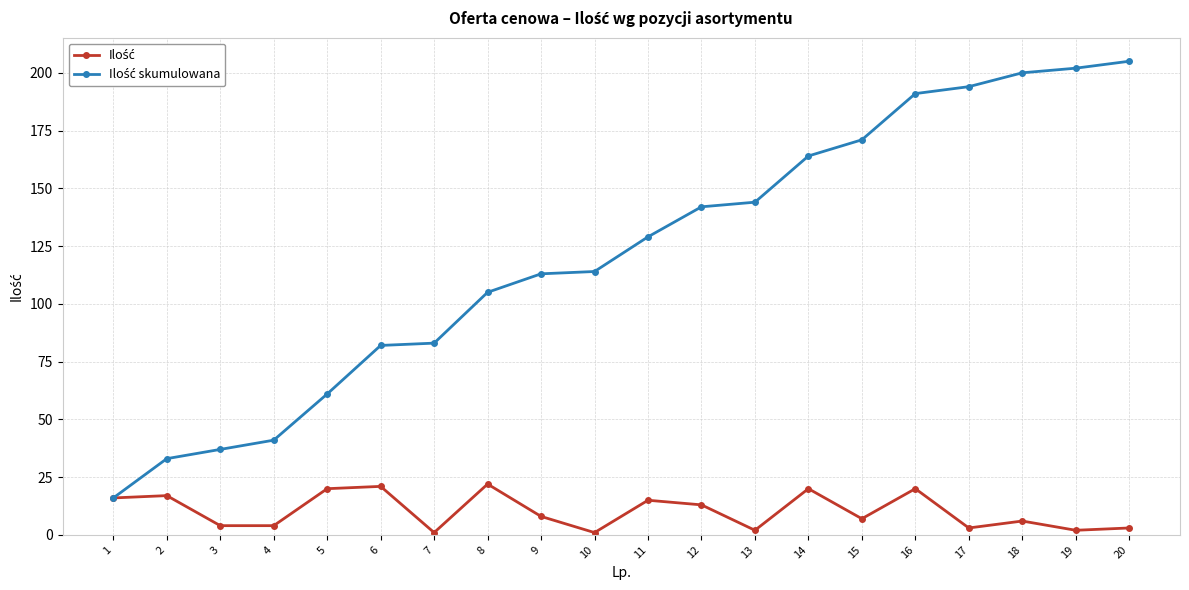

What is the maximum value shown in the chart?

205